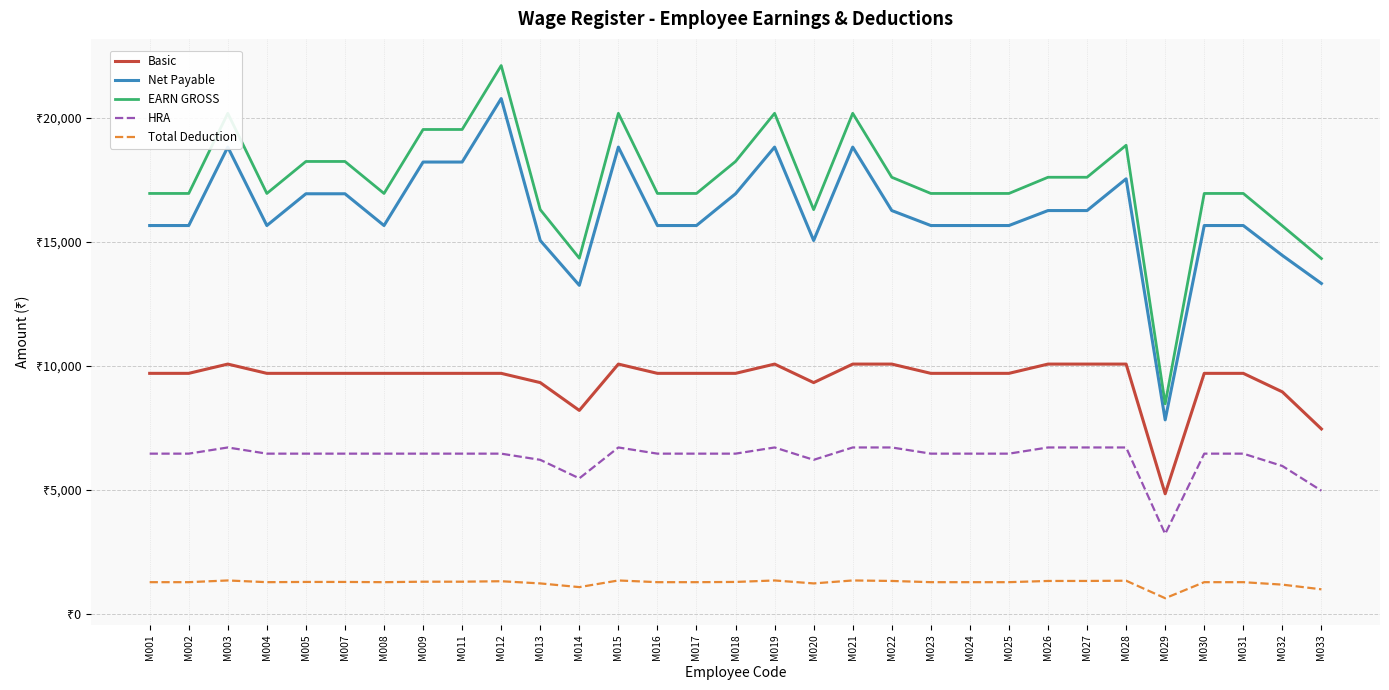

At which label does HRA reach its minimum?

M029